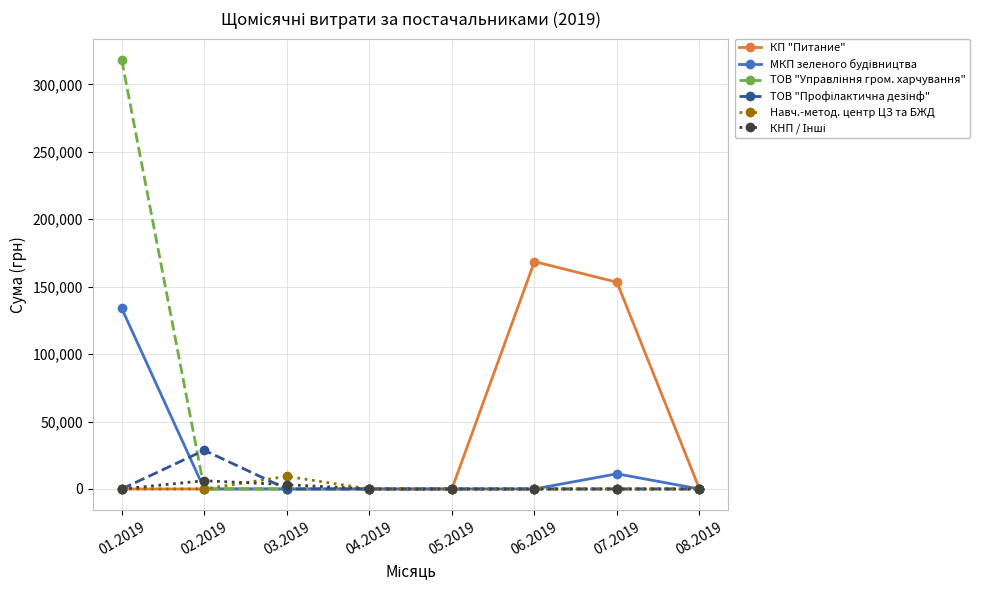

At how many categories does at least one series exceed 202167?

1